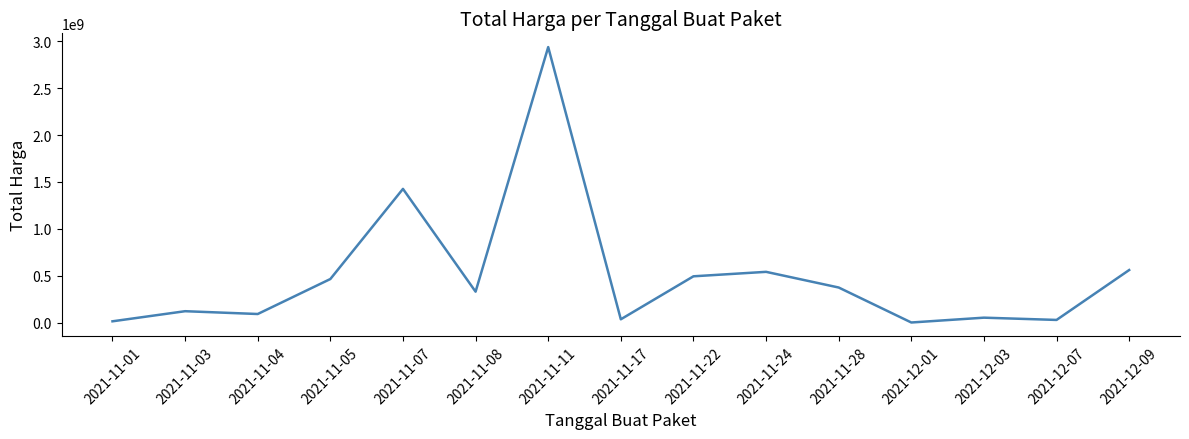

Approximately how many times larger is the value at 2021-11-11 compared to 2021-11-04?

32.4